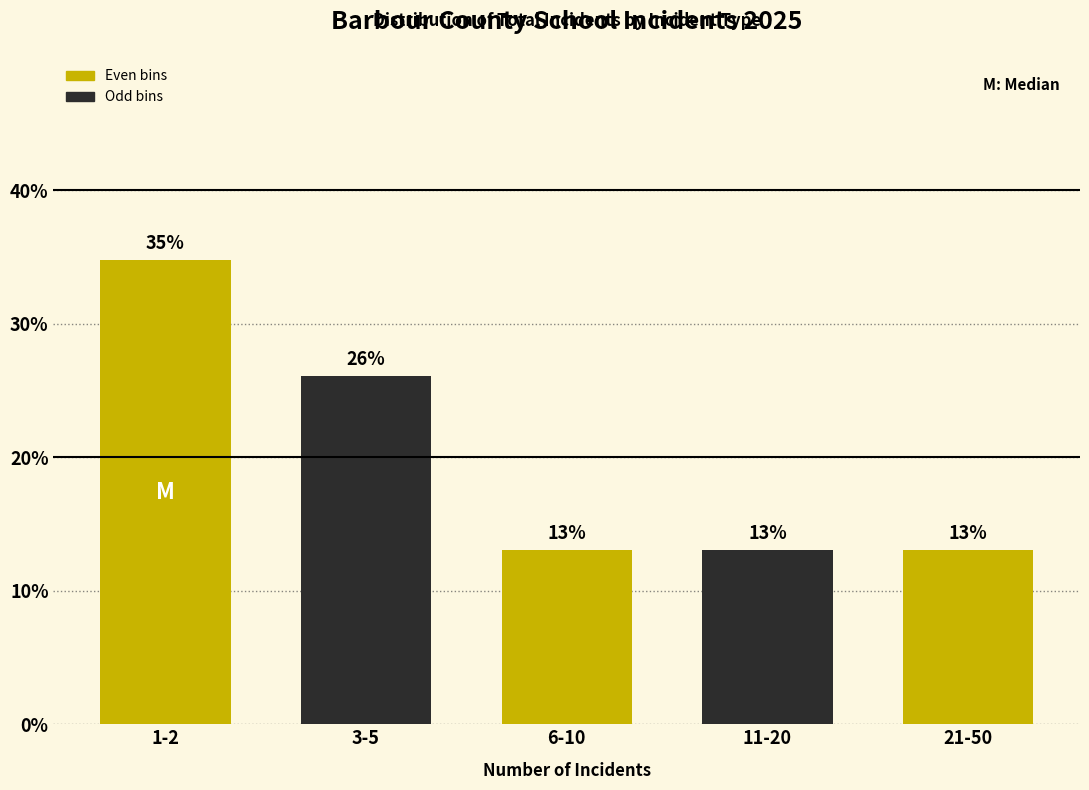

True or false: the data shows 26.1 at 3-5.

True